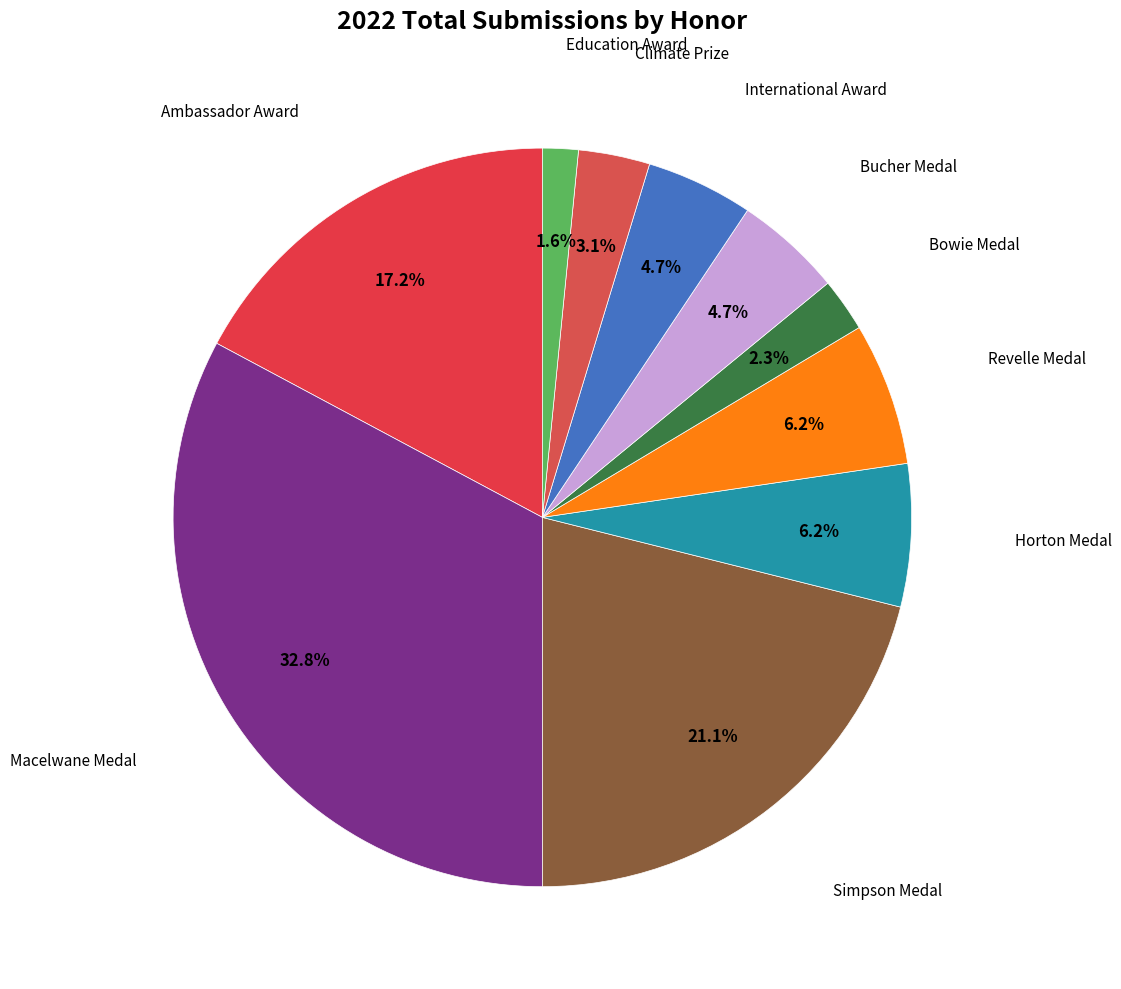

Rank the categories by value from lowest to highest.

Education Award, Bowie Medal, Climate Prize, Bucher Medal, International Award, Horton Medal, Revelle Medal, Ambassador Award, Simpson Medal, Macelwane Medal